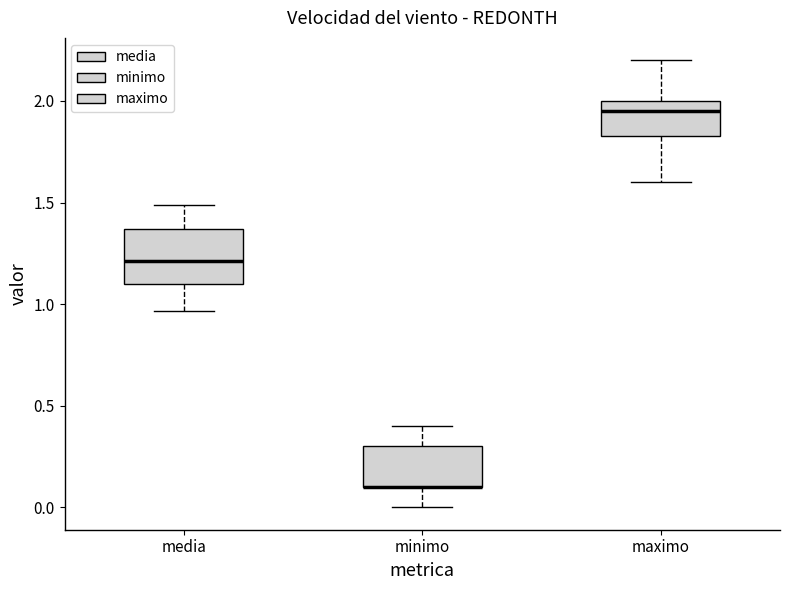

Reading left to right, read every box against the y-axis: the position of its median line, the range the box covers, and the ends of its whiskers. The values are not printed on the chart, so give them approximately, as read against the axis.

media: median 1.20, box 1.10 to 1.35, whiskers 0.95 to 1.50
minimo: median 0.10 (drawn on the box's lower edge), box 0.10 to 0.30, whiskers 0.00 to 0.40
maximo: median 1.95, box 1.85 to 2.00, whiskers 1.60 to 2.20